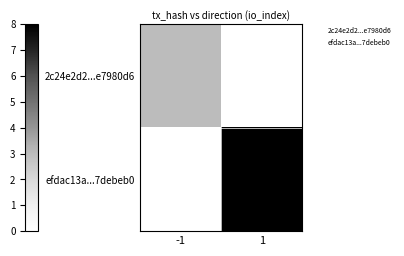

Reading right to left, extract all data points from this chart.

2c24e2d2...e7980d6: 1=0	-1=3
efdac13a...7debeb0: 1=8	-1=0